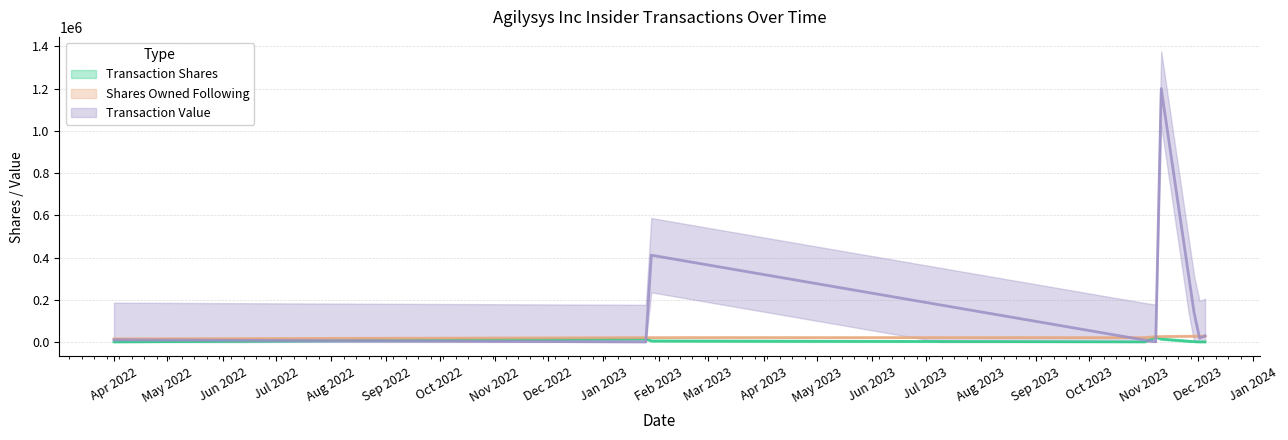

Reading right to left, what are all the values shown in this chart?

transactionShares: 2023-12-05=338	2023-12-01=161	2023-11-08=15526	2023-11-08=26862	2023-11-01=104	2023-01-27=5000	2023-01-27=14978	2022-04-01=253
sharesOwnedFollowingTransaction: 2023-12-05=27148	2023-12-01=27486	2023-11-08=25673	2023-11-08=25673	2023-11-01=20509	2023-01-27=20998	2023-01-27=20998	2022-04-01=14567
transactionValue: 2023-12-05=29180	2023-12-01=13830	2023-11-08=1336012	2023-11-08=0	2023-11-01=8973	2023-01-27=412350	2023-01-27=0	2022-04-01=10233